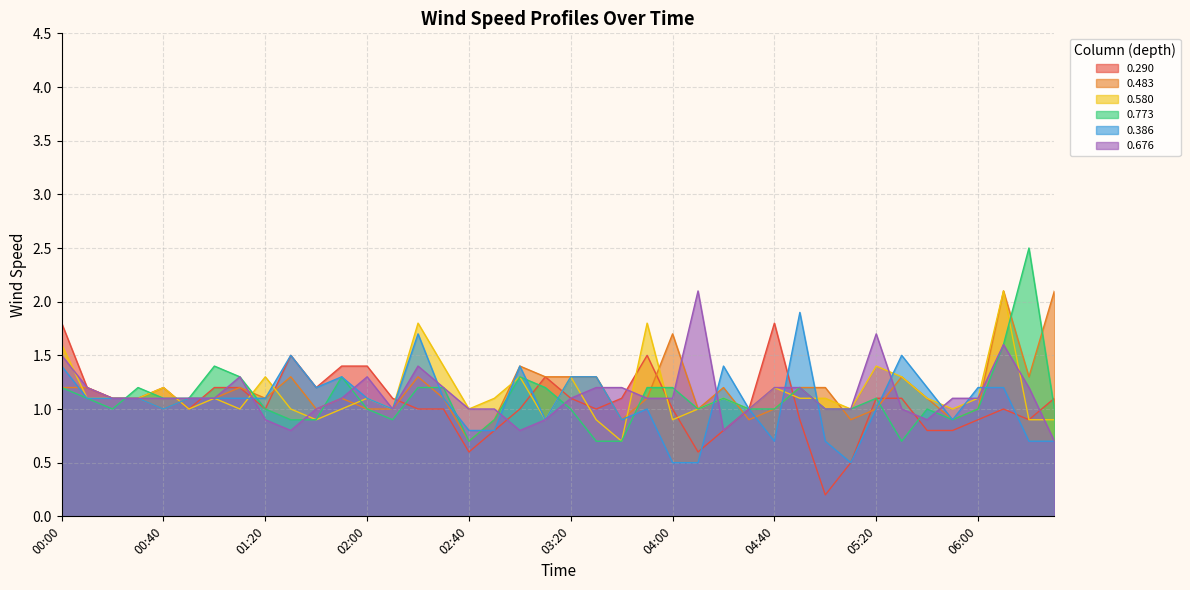

What is the difference between the maximum and minimum values in the 0.483 series?

1.4